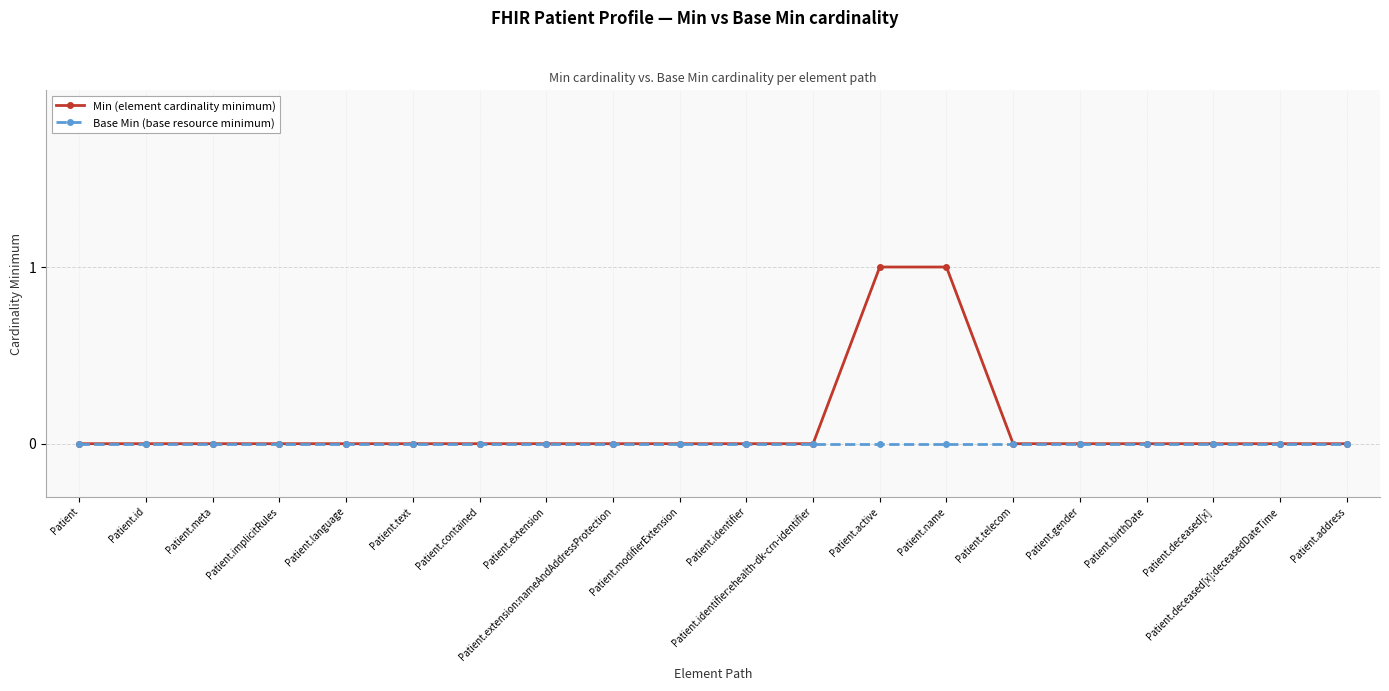

List the series in order of their peak value, highest first.

Min (element cardinality minimum), Base Min (base resource minimum)